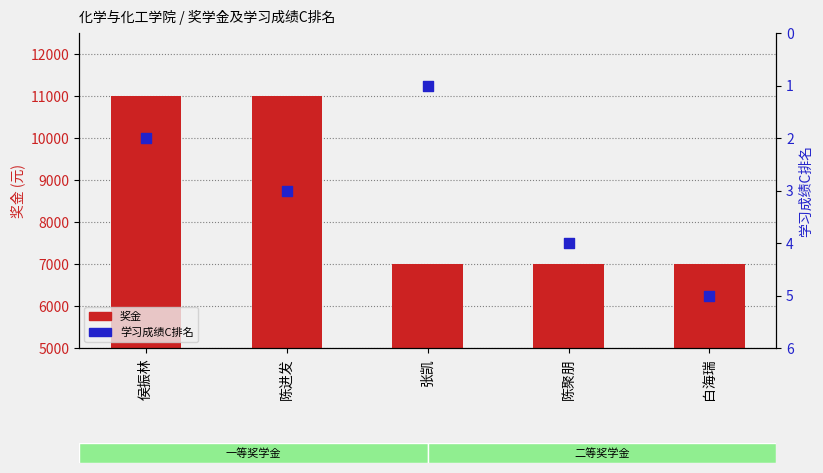

Which series has the widest spread of Y values?

奖金